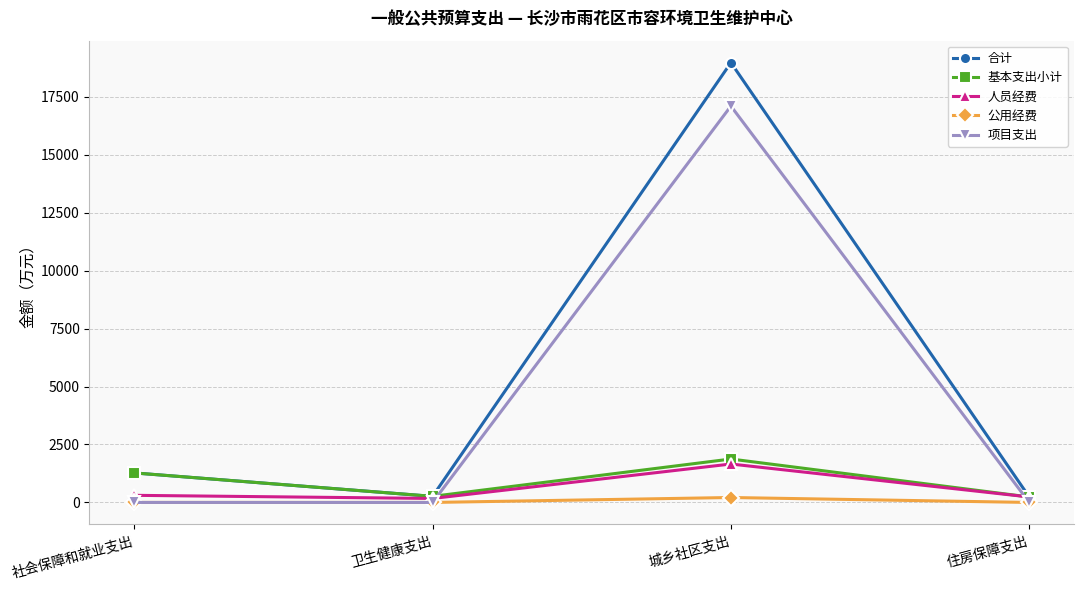

How many lines are shown in the chart?

5